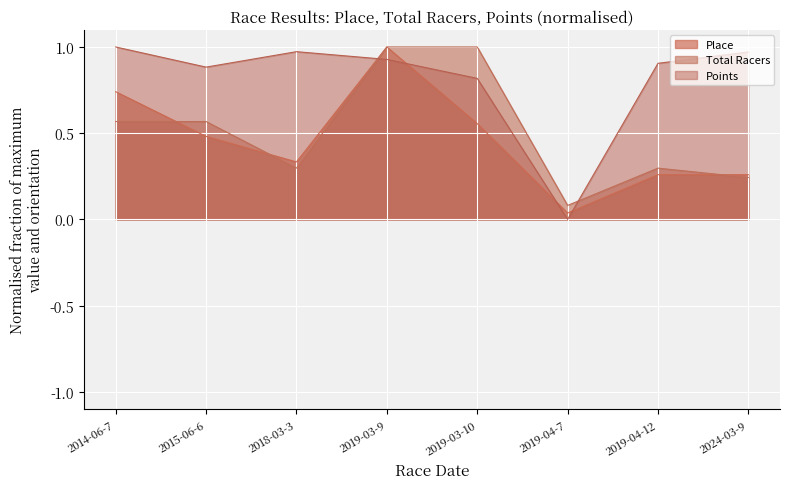

True or false: Points has more than 0 interior local peaks.

True